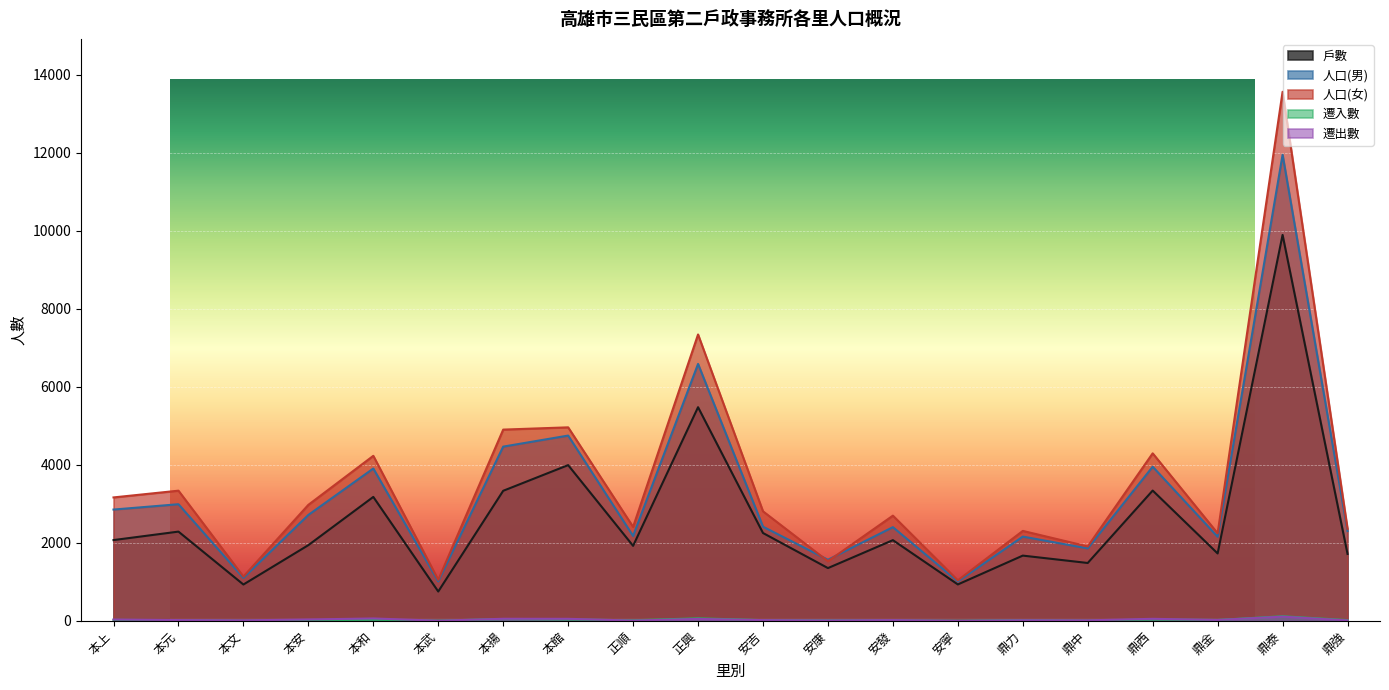

What is the difference between the maximum and second lowest values in the 戶數 series?

8960